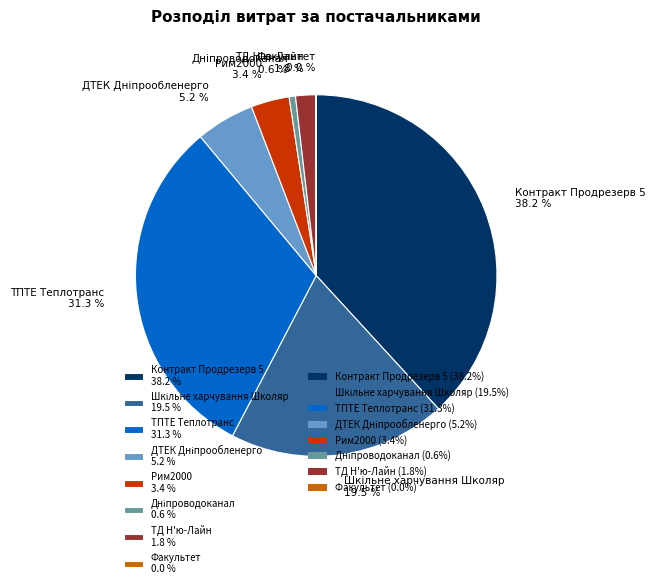

Is the sum of Рим2000 3.4 % and ТПТЕ Теплотранс 31.3 % greater than half?

No